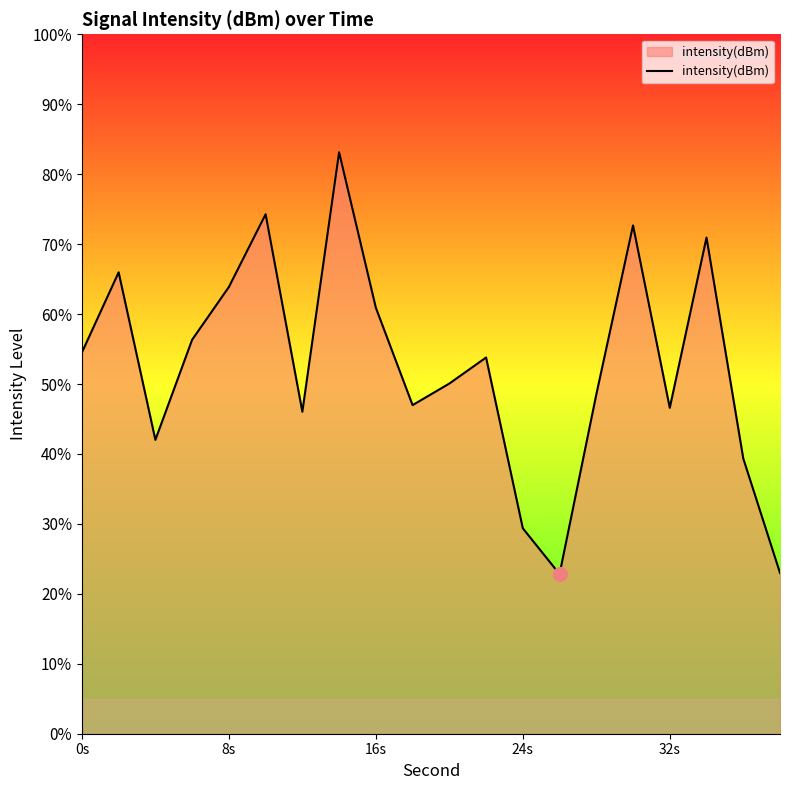

What is the difference between the maximum and minimum values?

60.3